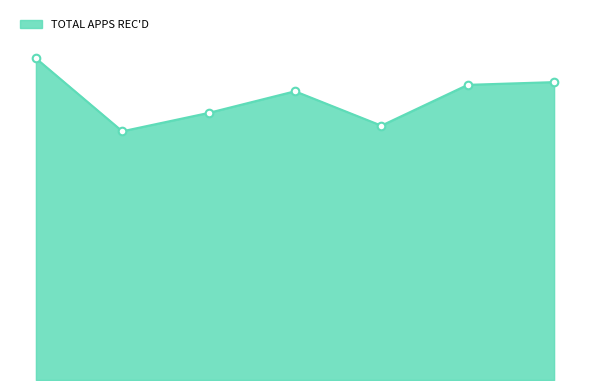

Is this an area chart (filled region under the line)?

Yes